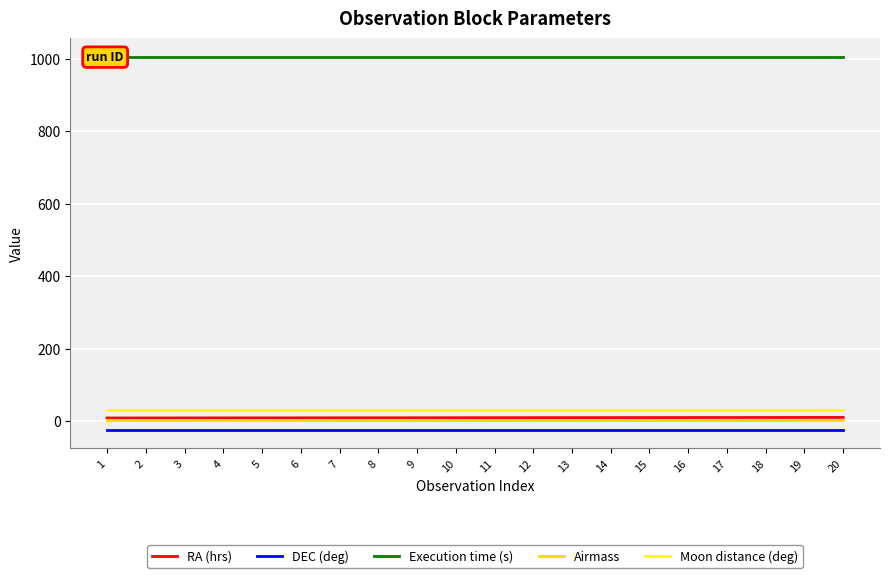

Which series has the widest spread of values?

RA (hrs)